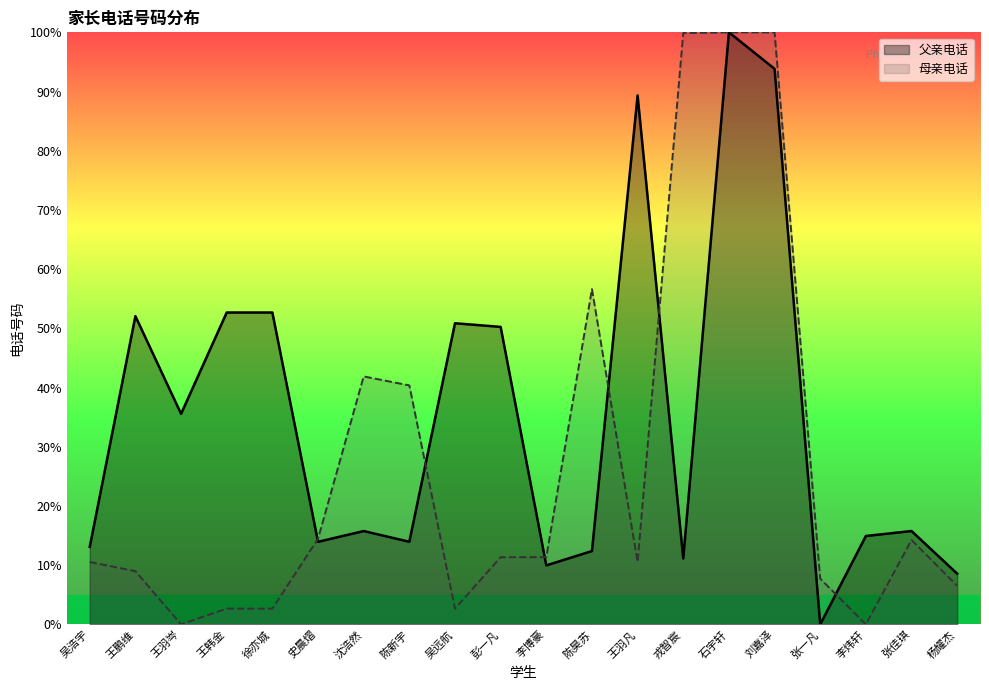

Rank the categories by value from lowest to highest.

张一凡, 杨耀杰, 李博豪, 戎智宸, 陈昊苏, 吴浩宇, 史晨熠, 陈新宇, 李炜轩, 沈浩然, 张佳琪, 王羽岑, 彭一凡, 吴远航, 王鹏维, 王韩金, 徐亦城, 王羽凡, 刘嘉泽, 石宇轩